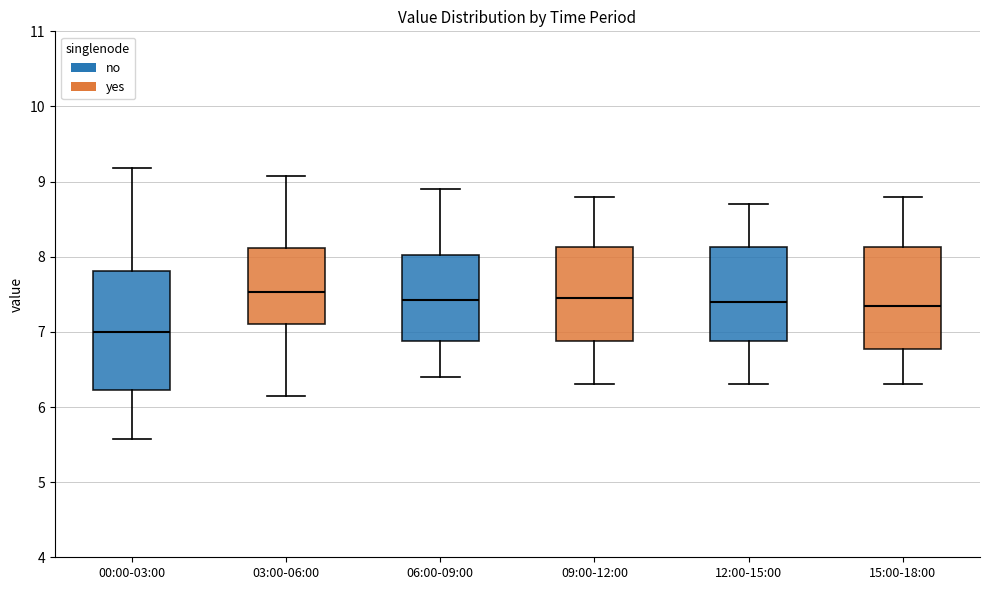

Which box is the tallest, from its lower edge to its upper edge?

00:00-03:00